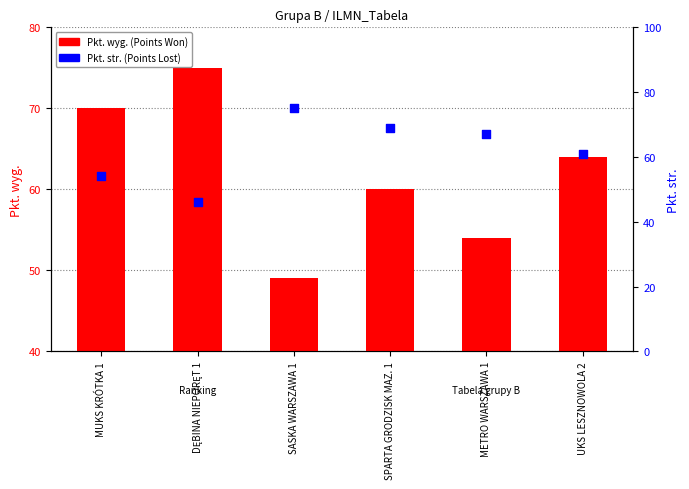

Which series has the largest Y range (max minus min)?

Pkt. str.